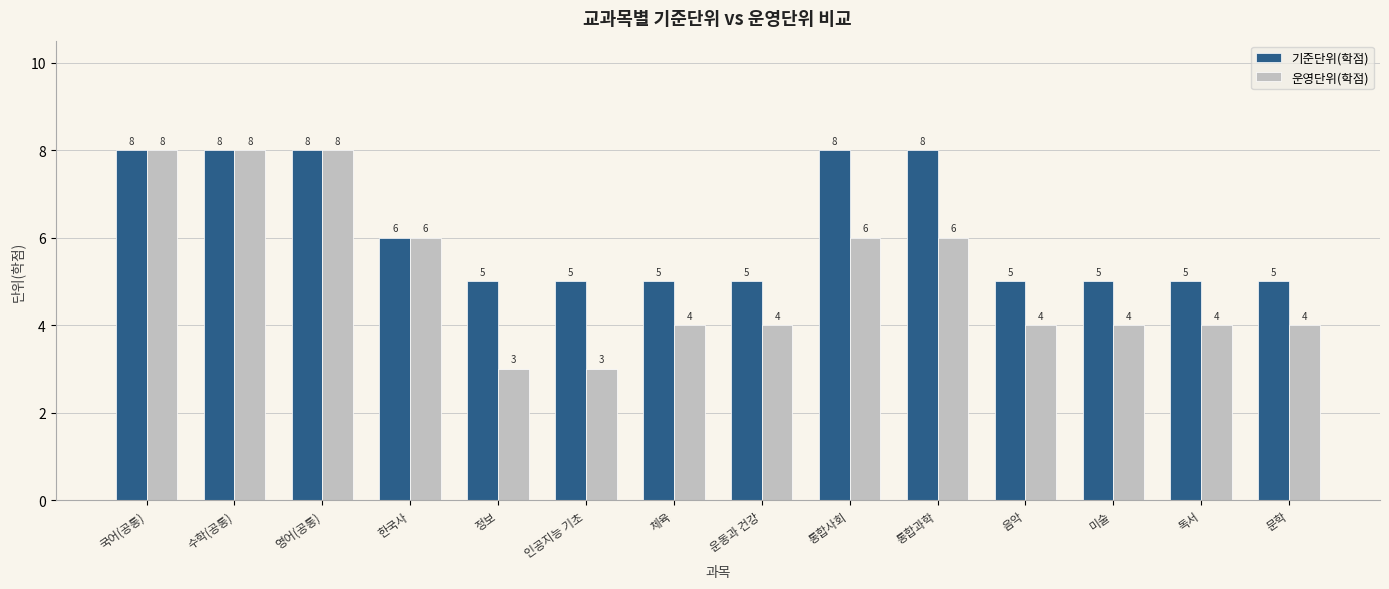

What is the minimum value shown in the chart?

3